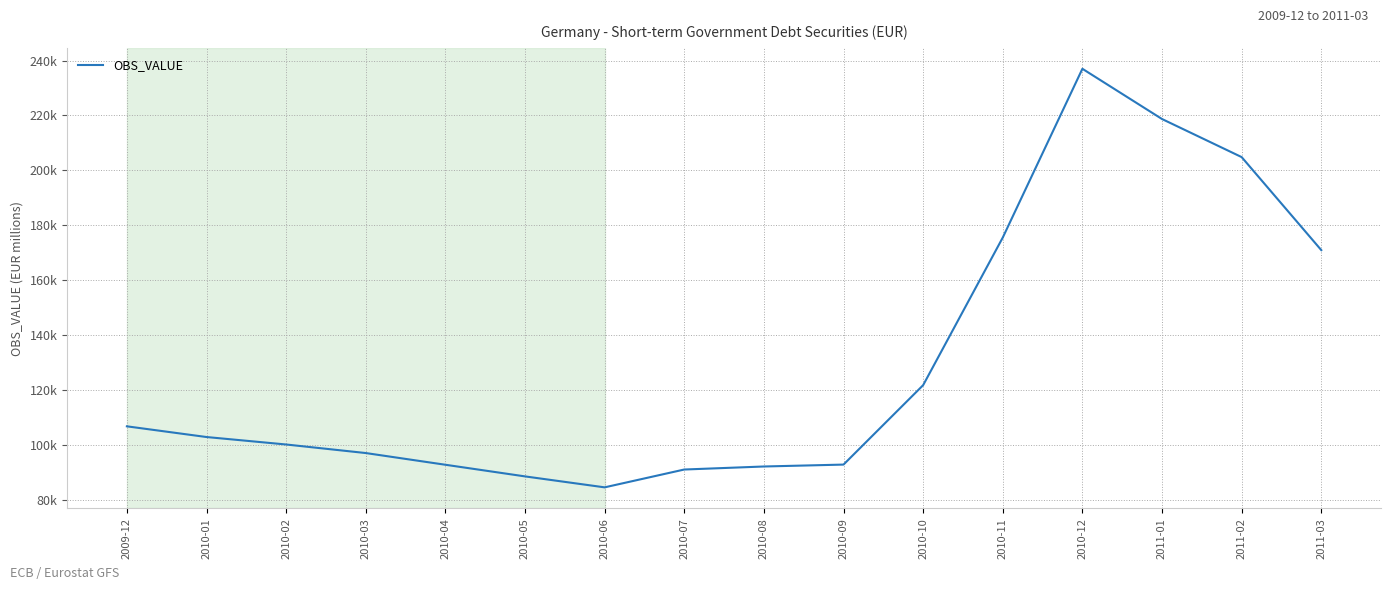

Is this an area chart (filled region under the line)?

No